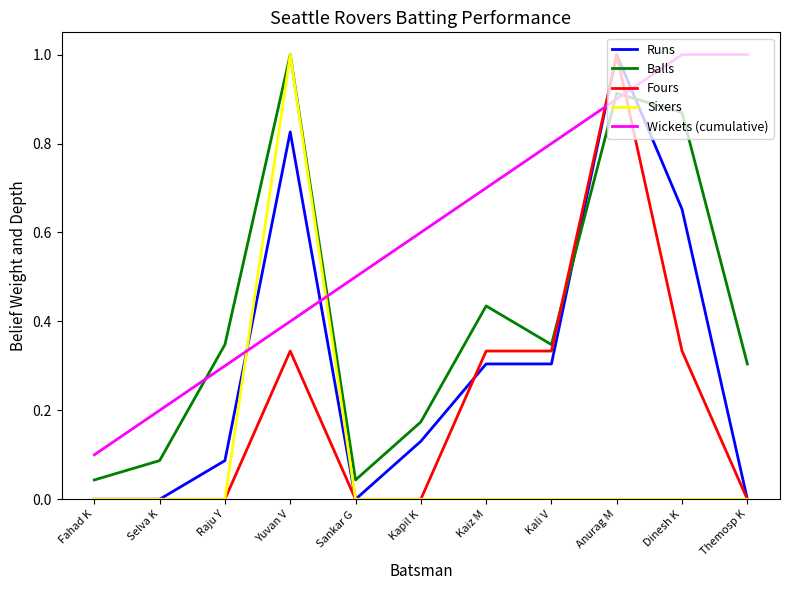

At Kaiz M, list the series in order from largest to smallest.

Wickets (cumulative), Balls, Fours, Runs, Sixers